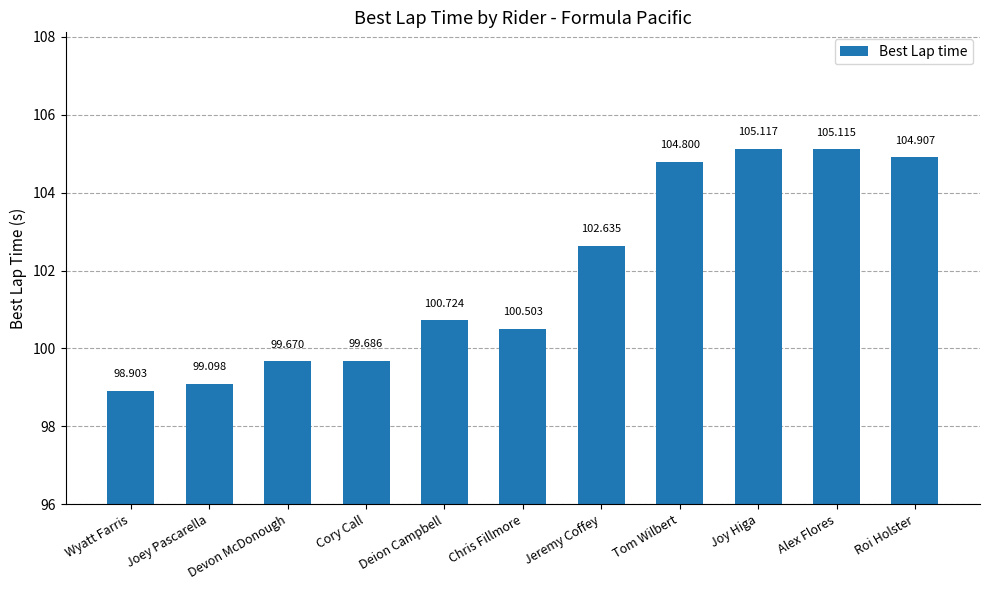

List the labels in order of value, smallest first.

Wyatt Farris, Joey Pascarella, Devon McDonough, Cory Call, Chris Fillmore, Deion Campbell, Jeremy Coffey, Tom Wilbert, Roi Holster, Alex Flores, Joy Higa